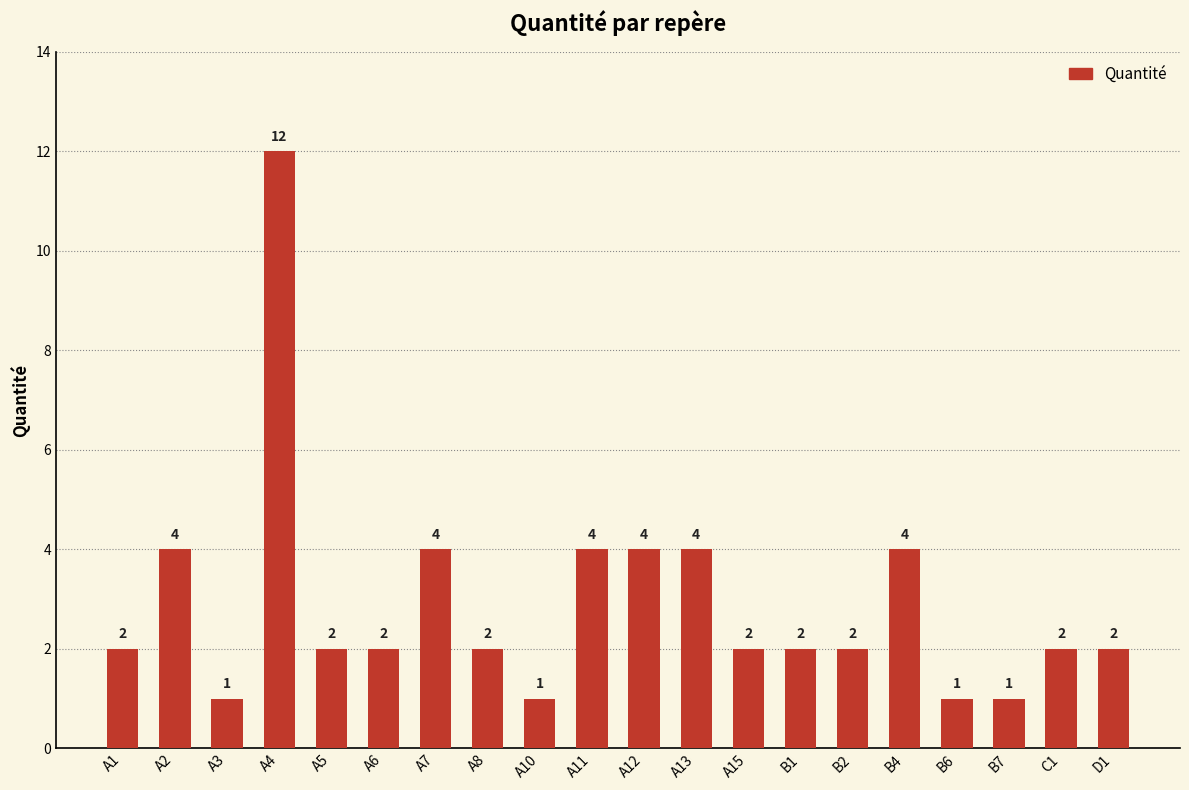

The chart shows a value of 3 at A15. True or false?

False